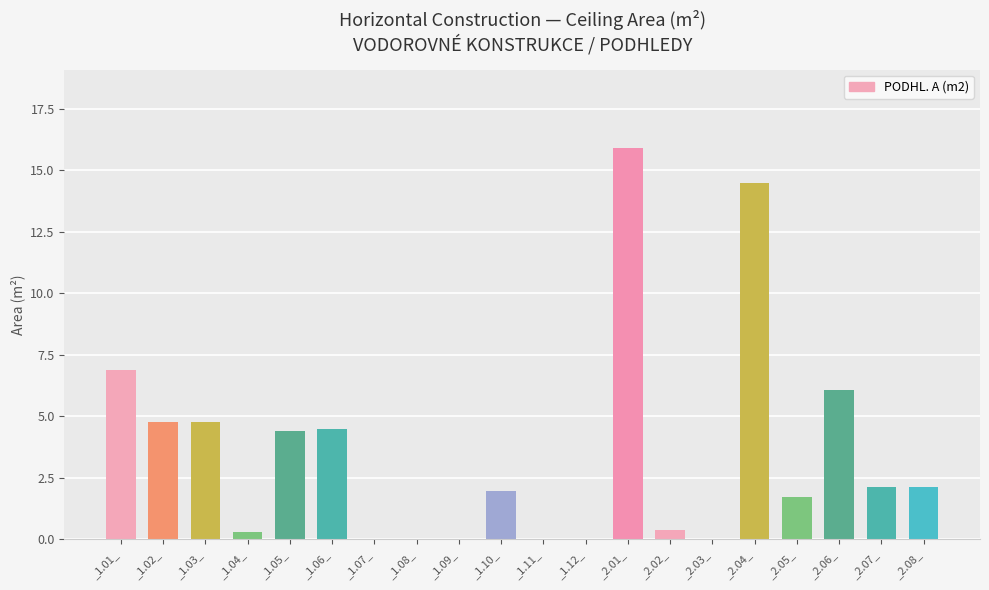

At which label does the data first exceed 2?

_1.01_